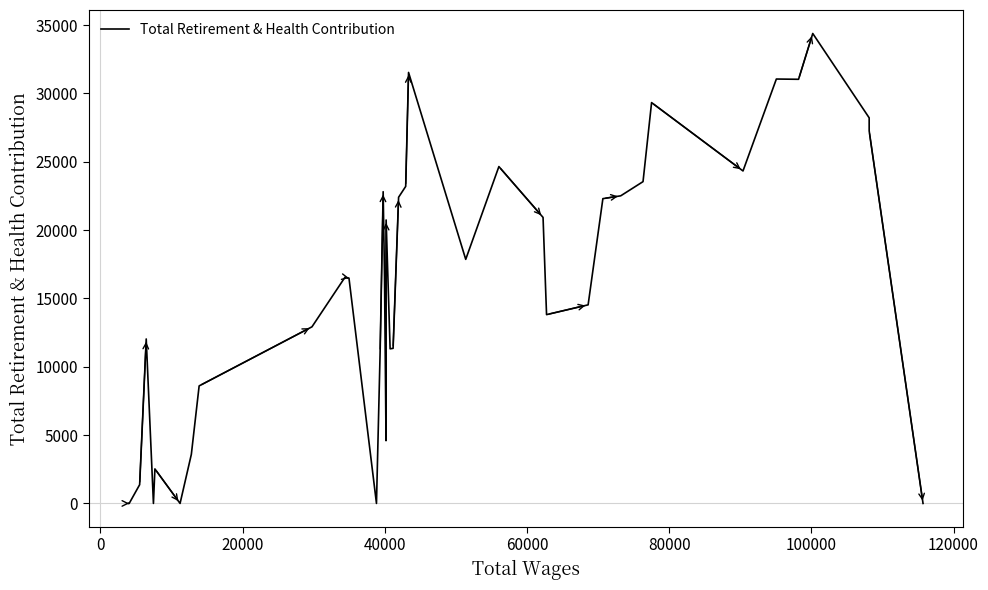

How many values are above zero?

34